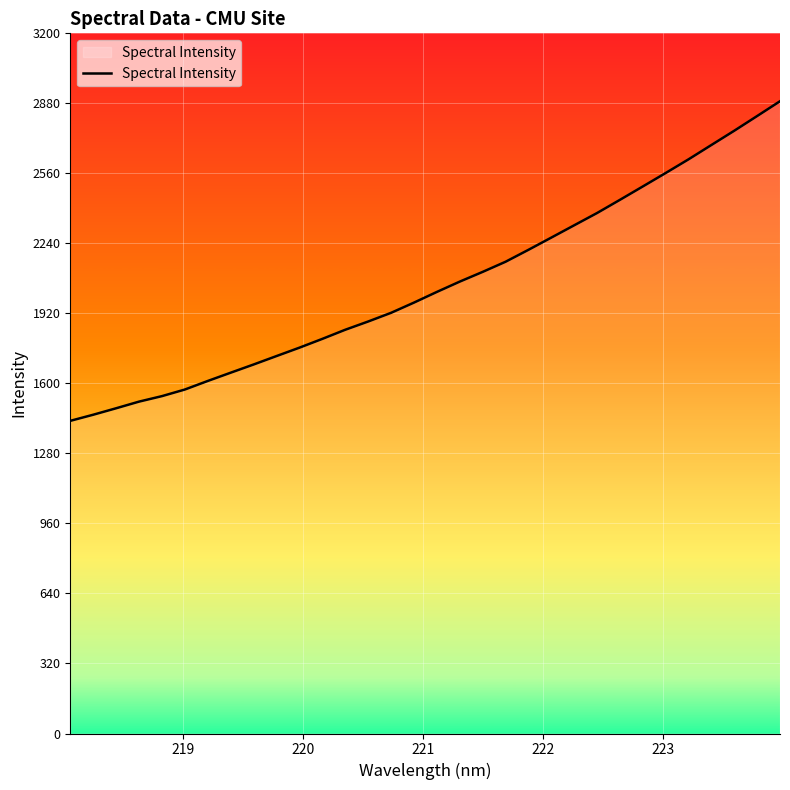

What is the minimum value shown in the chart?

1428.9